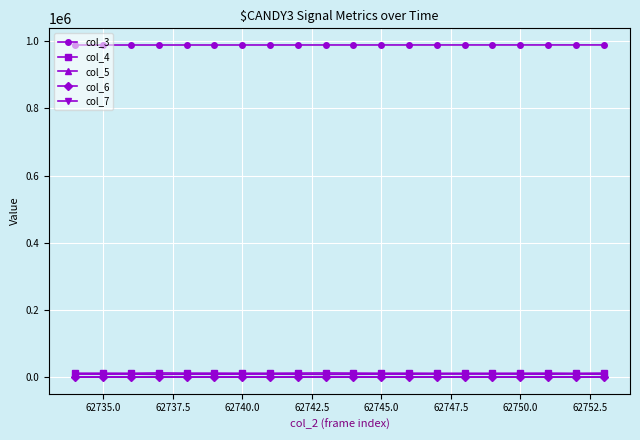

Which series has the largest total across all categories?

col_3